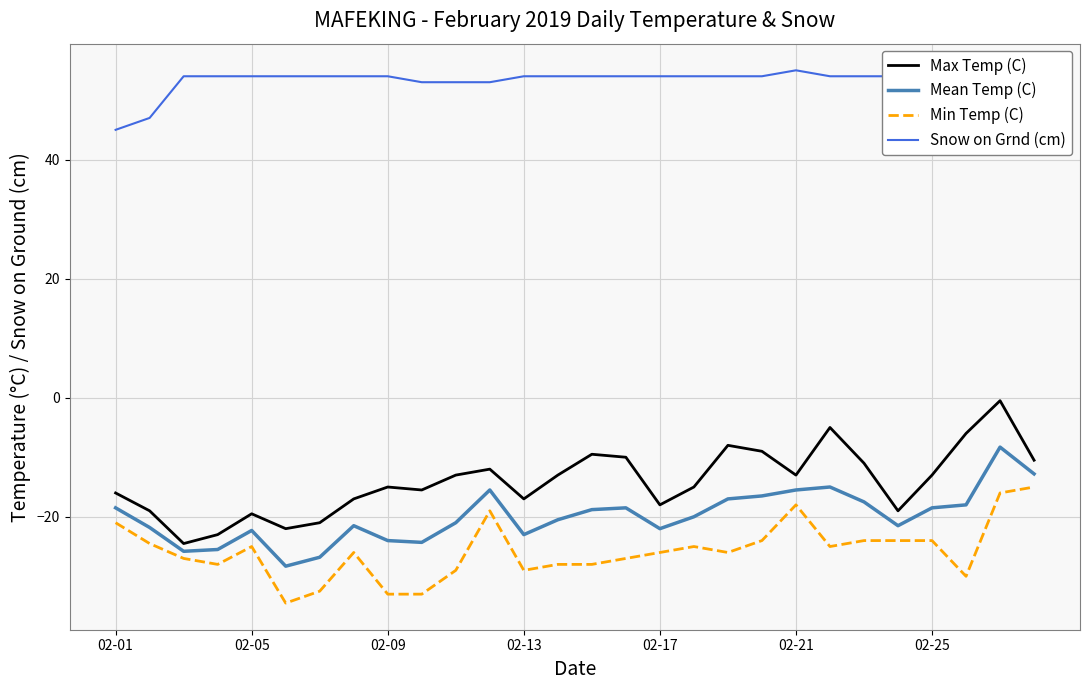

How many distinct data groups are displayed?

4